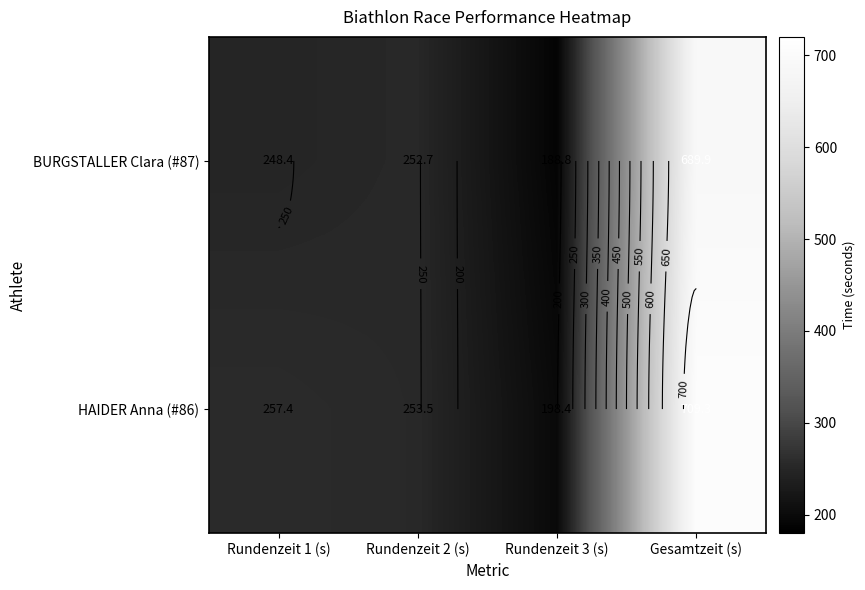

True or false: BURGSTALLER Clara (#87) has a value of 248.4 at Rundenzeit 1 (s).

True